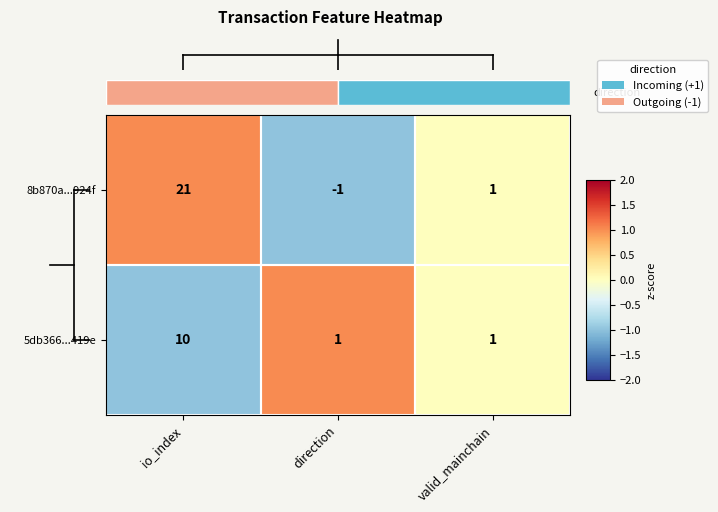

Which series changed the most between io_index and valid_mainchain?

8b870a...924f